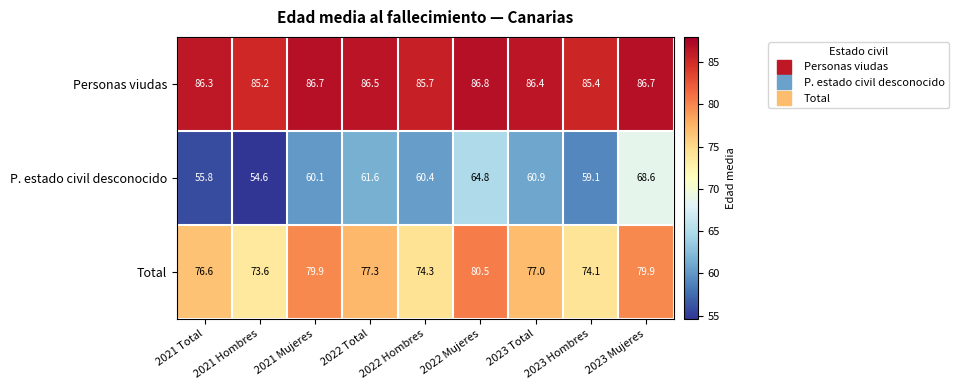

The Total series shows 111.9 at 2021 Total. True or false?

False